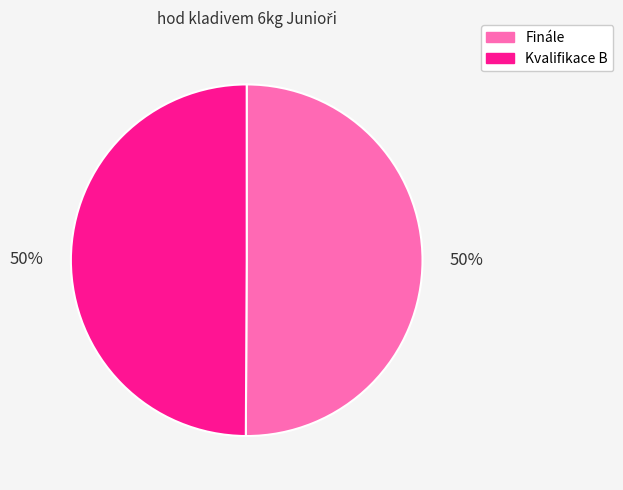

What percentage is the Kvalifikace B slice, to the nearest percent?

50%